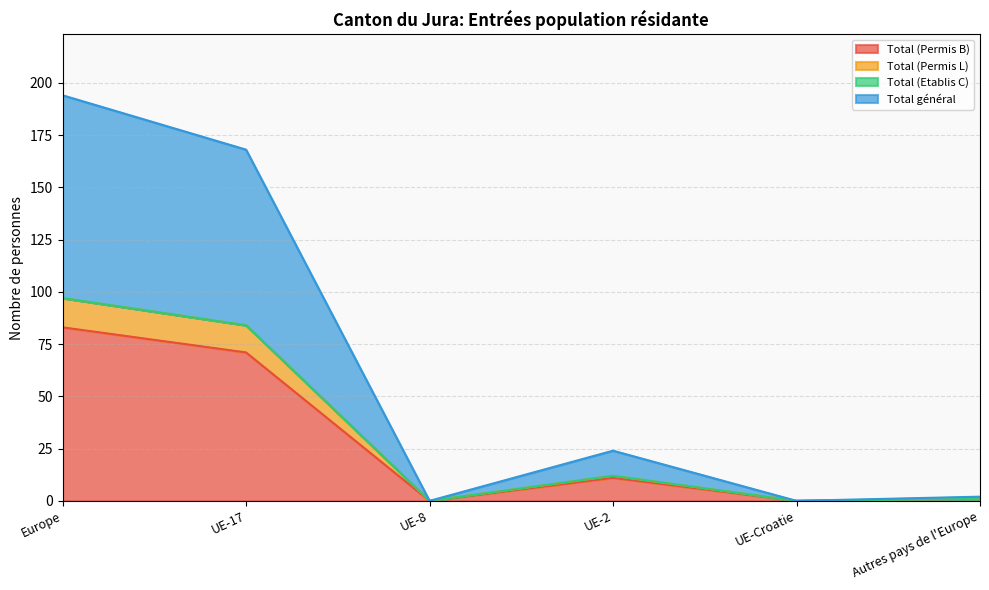

What value does the Total (Permis B) series have at Autres pays de l'Europe?

1